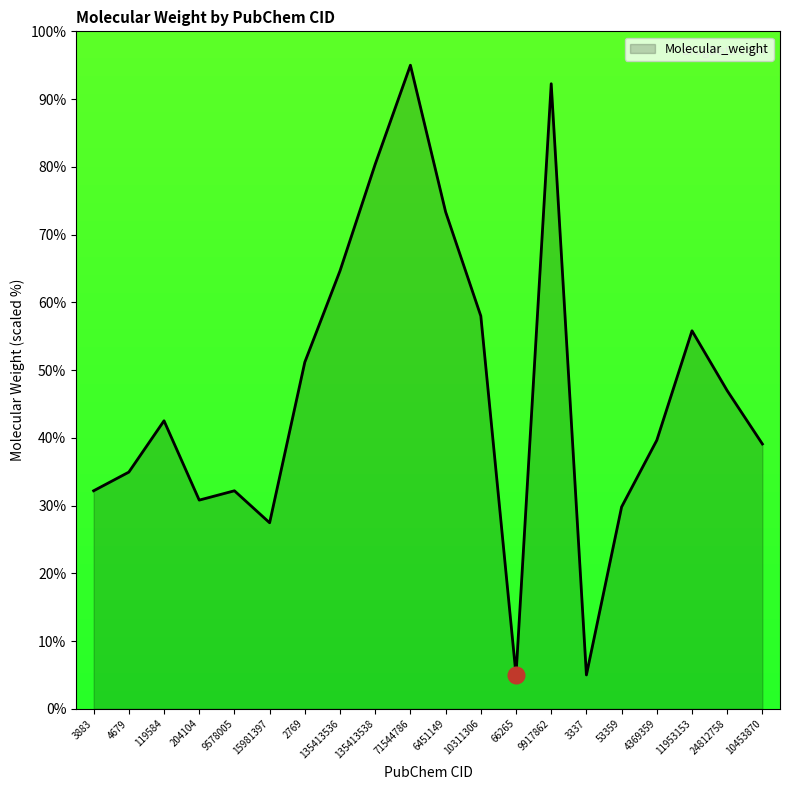

What position from the right is 9578005?

16